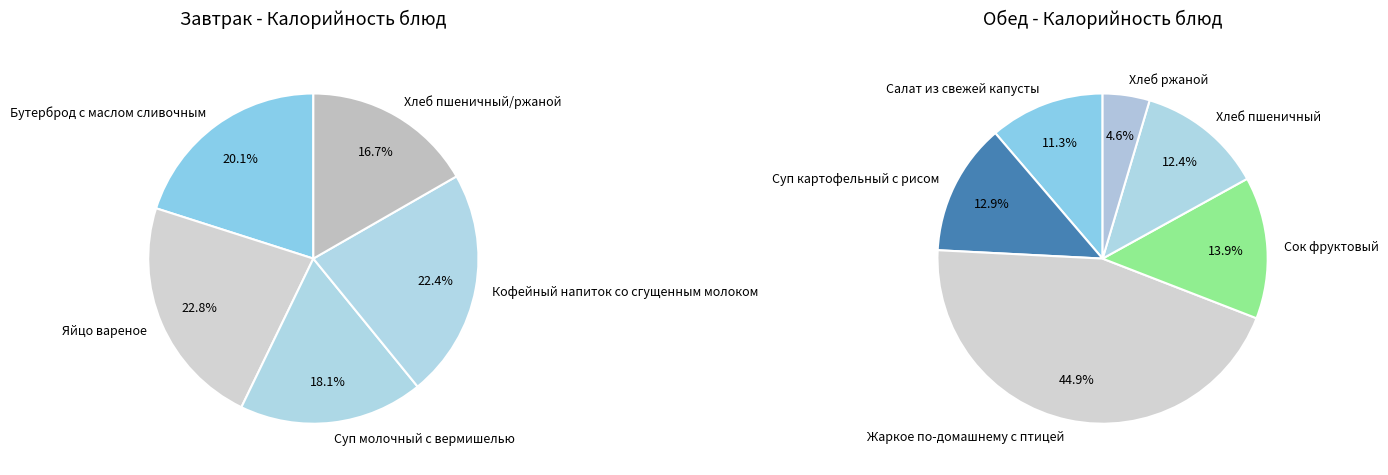

True or false: Обед accounts for 55% of the total.

True